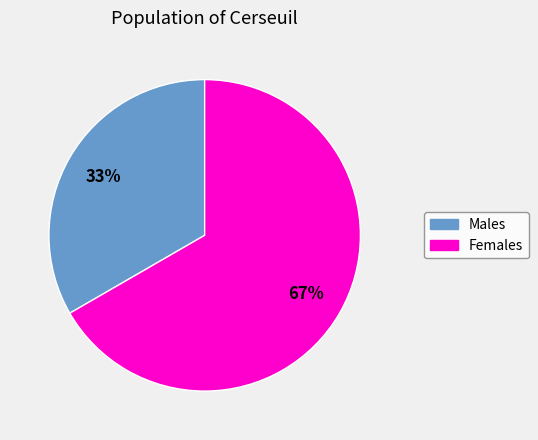

To the nearest percent, what is the average slice percentage?

50%